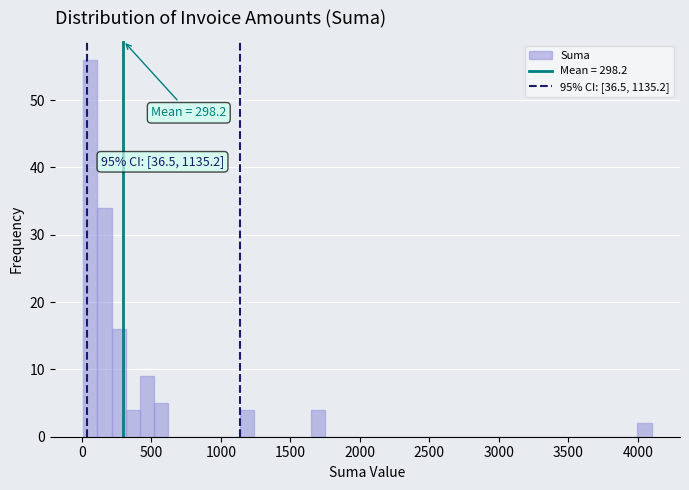

Read against the x-axis, roughly where is the centre of the tallest bar?

50